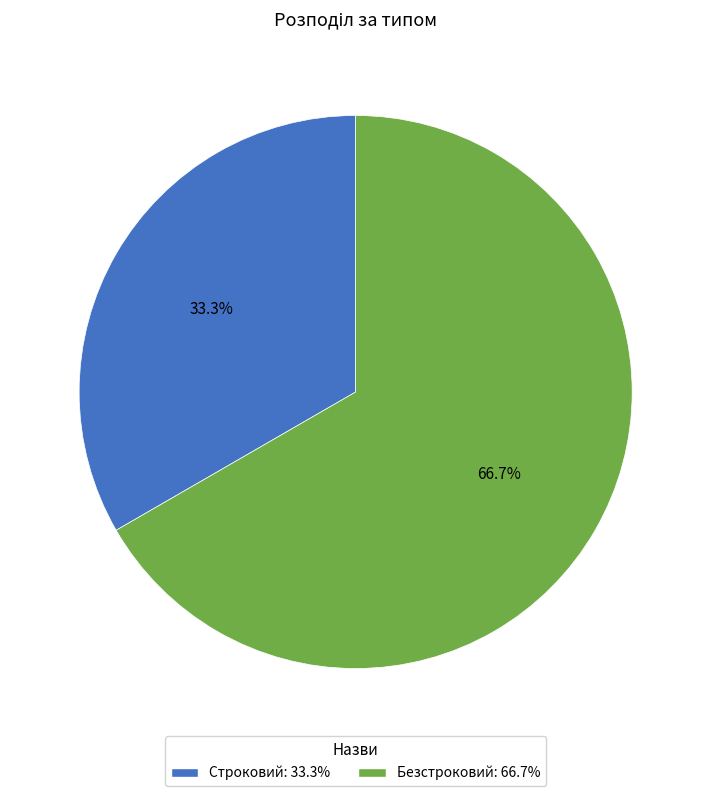

Which category has the smallest portion of the pie?

Строковий